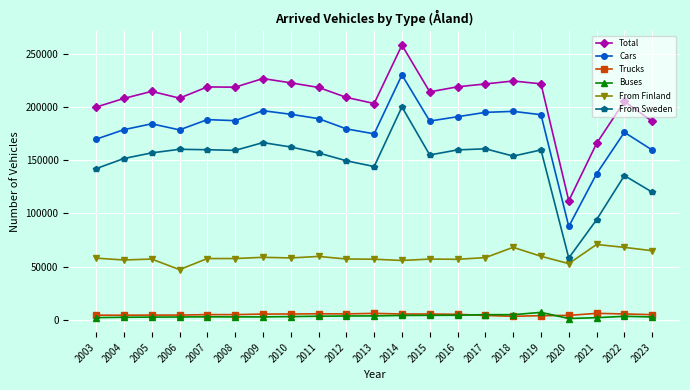

How many data points in From Sweden are less than 156701?

10